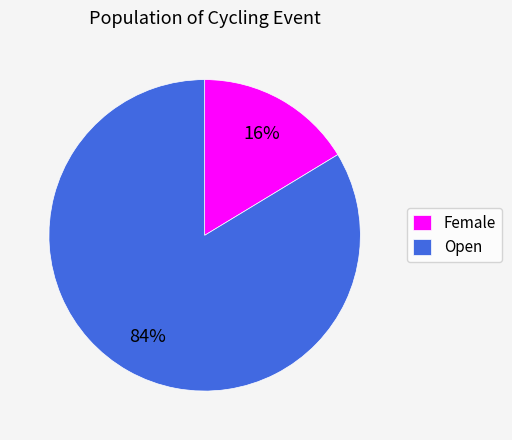

What is the largest slice in the pie chart?

Open